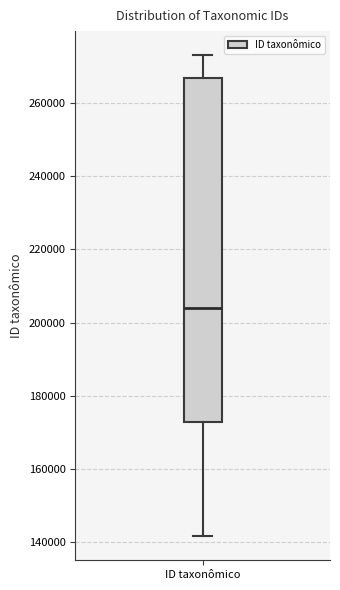

Where does the upper whisker of the box for ID taxonômico end on the y-axis? The values are not printed on the chart, so give them approximately, as read against the axis.

274000